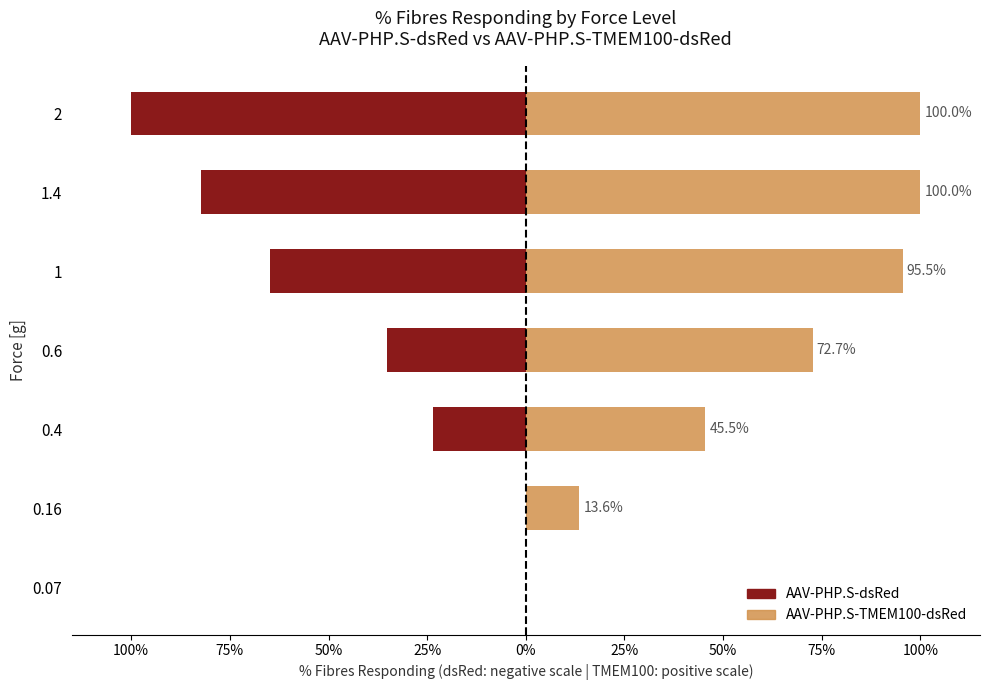

Reading right to left, list all the values displayed in this chart.

AAV-PHP.S-dsRed: -100.0	-82.4	-64.7	-35.3	-23.5	0.0	0.0
AAV-PHP.S-TMEM100-dsRed: 100.0	100.0	95.5	72.7	45.5	13.6	0.0